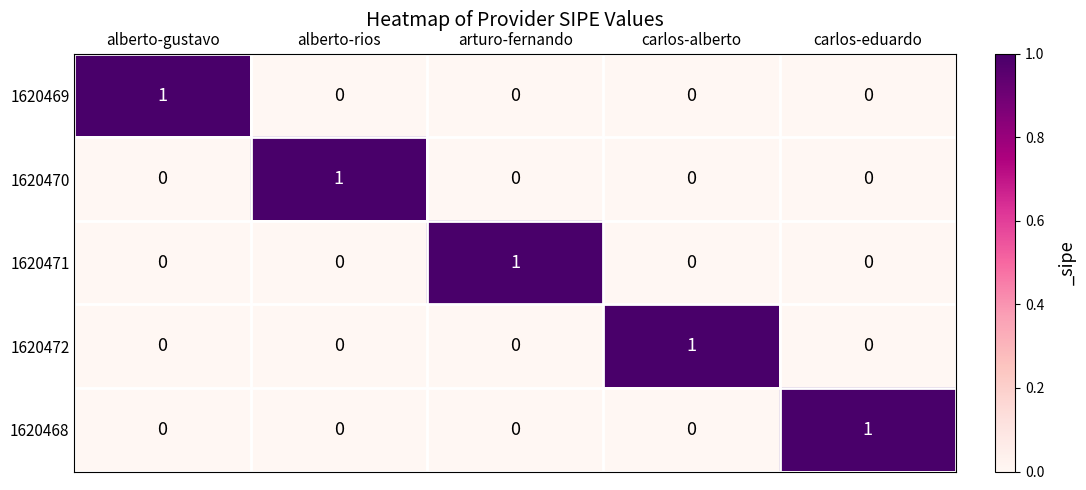

The value of 1620470 at carlos-alberto is 0. True or false?

True